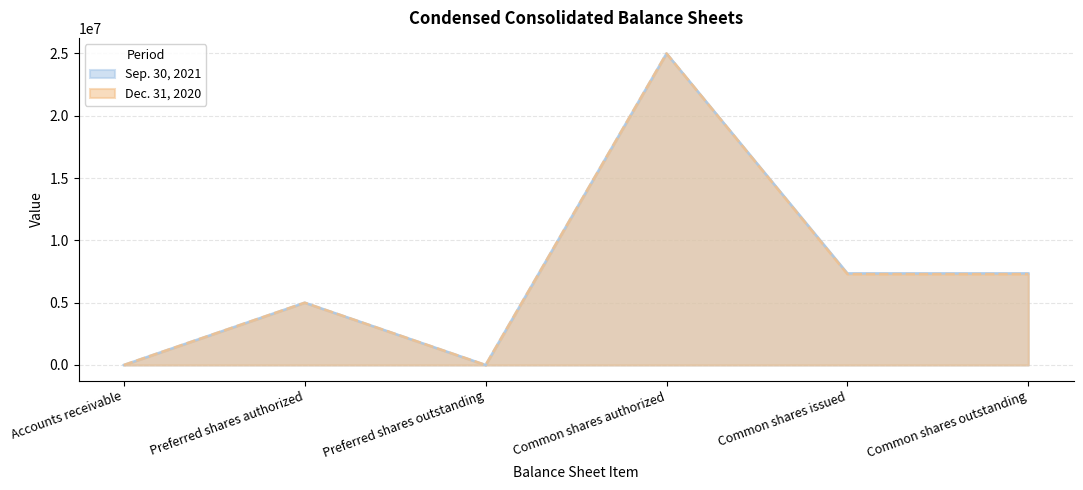

How many lines are shown in the chart?

2